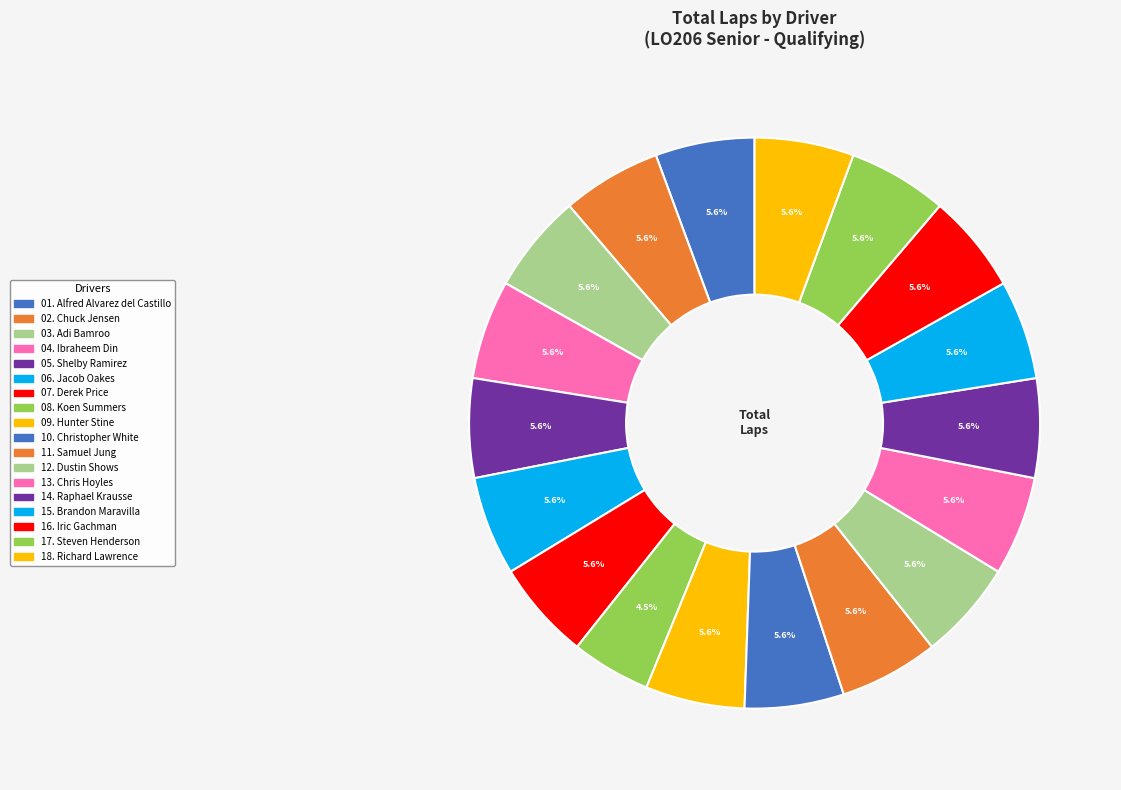

How many segments does this pie chart have?

18